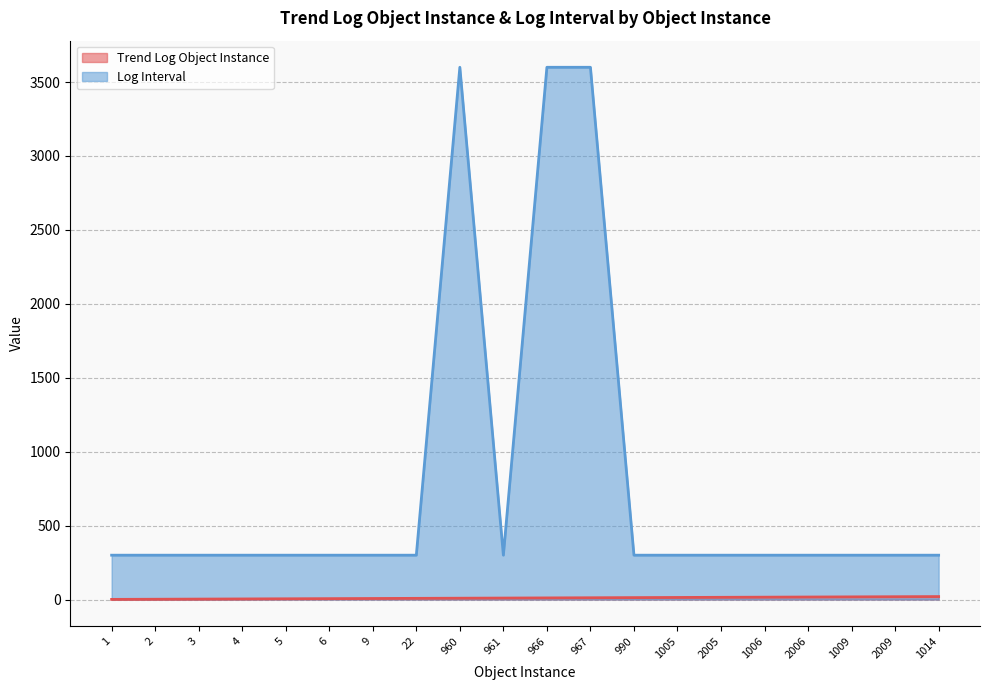

Reading left to right, extract all data points from this chart.

Trend Log Object Instance: 1=1	2=2	3=3	4=4	5=5	6=6	9=7	22=8	960=9	961=10	966=11	967=12	990=13	1005=14	2005=15	1006=16	2006=17	1009=18	2009=19	1014=20
Log Interval: 1=300	2=300	3=300	4=300	5=300	6=300	9=300	22=300	960=3600	961=300	966=3600	967=3600	990=300	1005=300	2005=300	1006=300	2006=300	1009=300	2009=300	1014=300